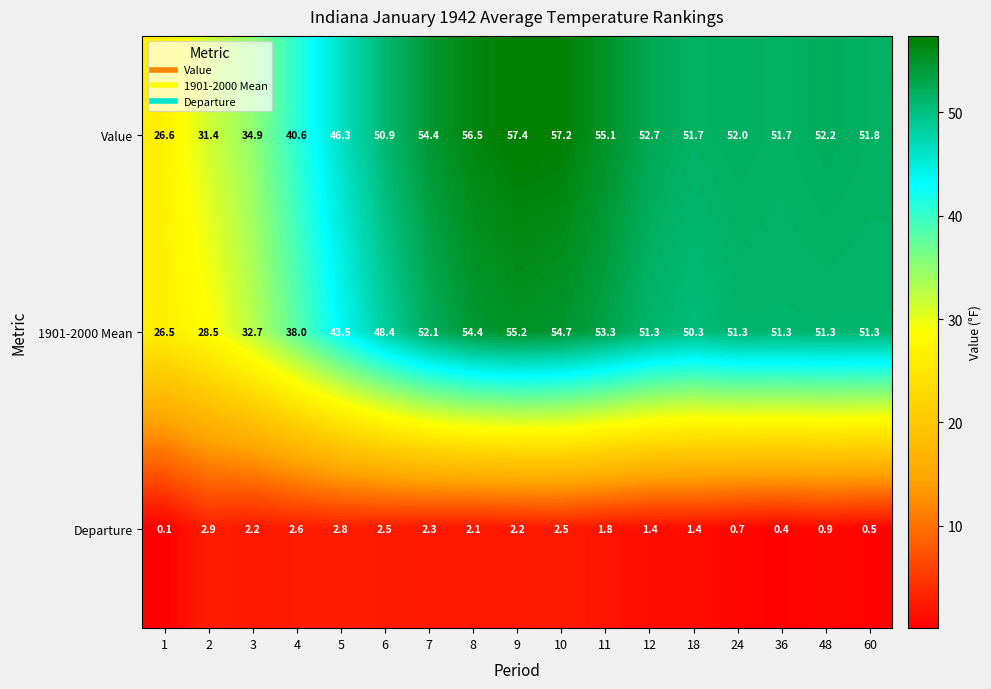

At how many categories does at least one series exceed 21?

17